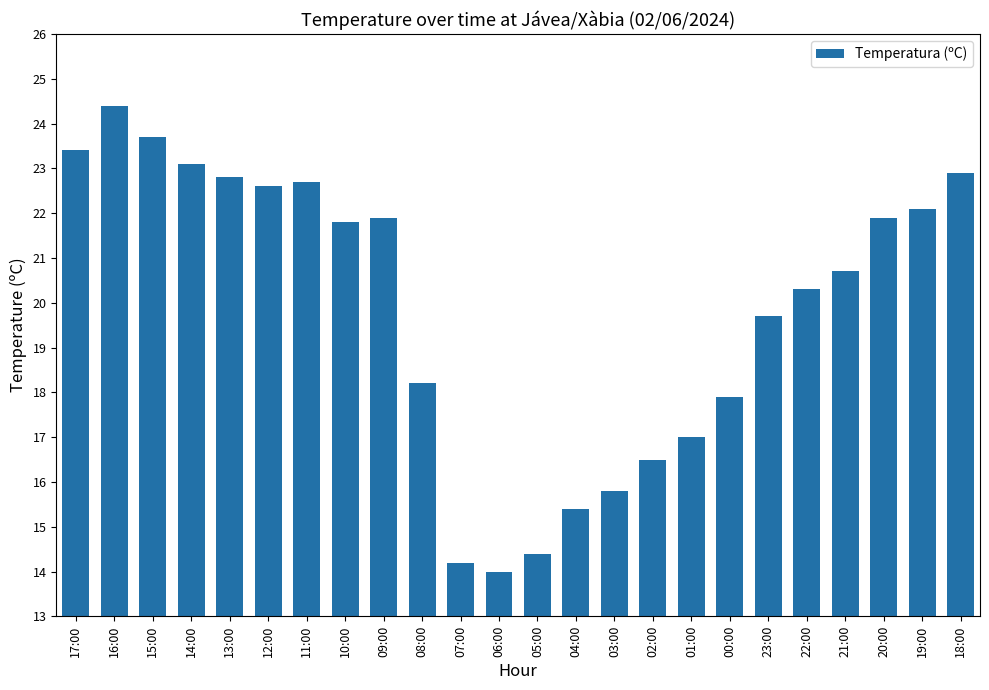

How many bars are there in total?

24